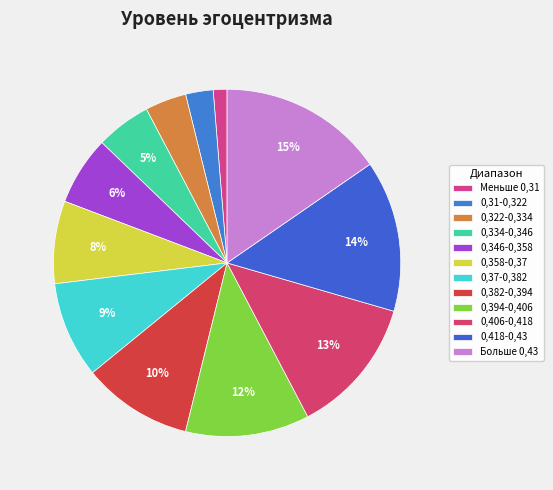

The 0,394-0,406 slice represents 12% of the pie. True or false?

True